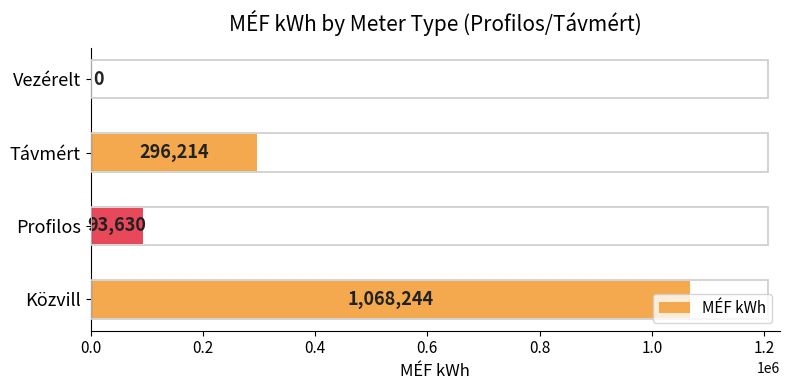

At which label is the value closest to 534122?

Távmért